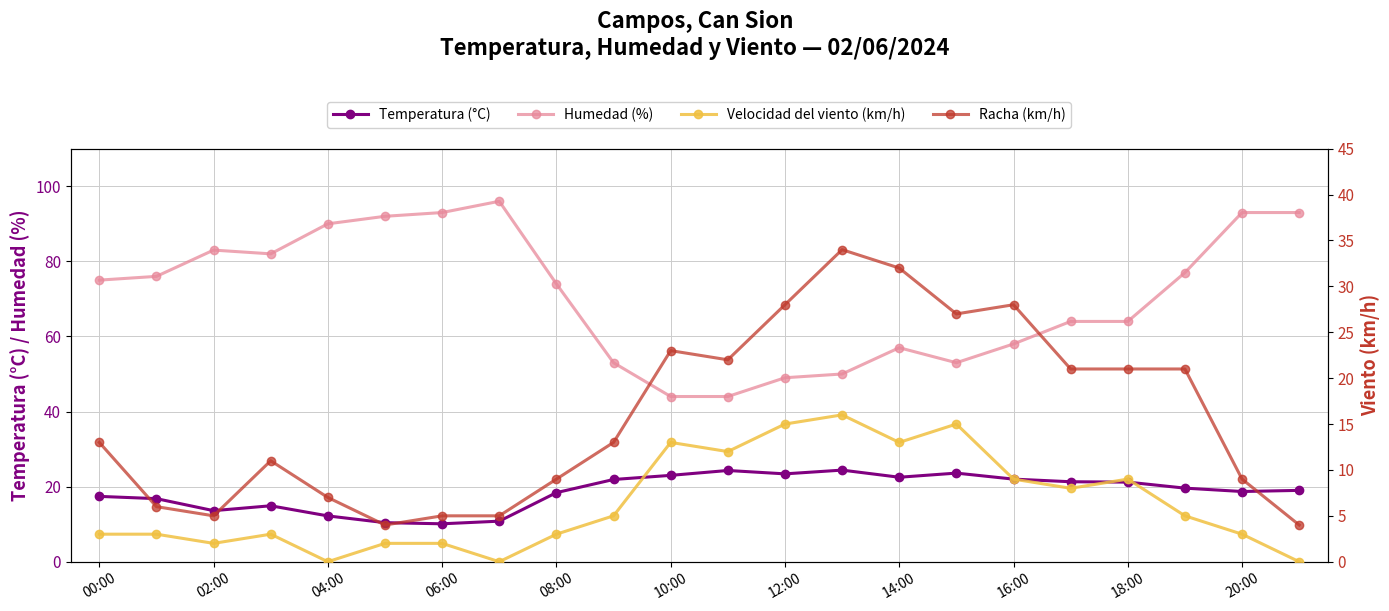

Which series has the widest spread of values?

Humedad (%)